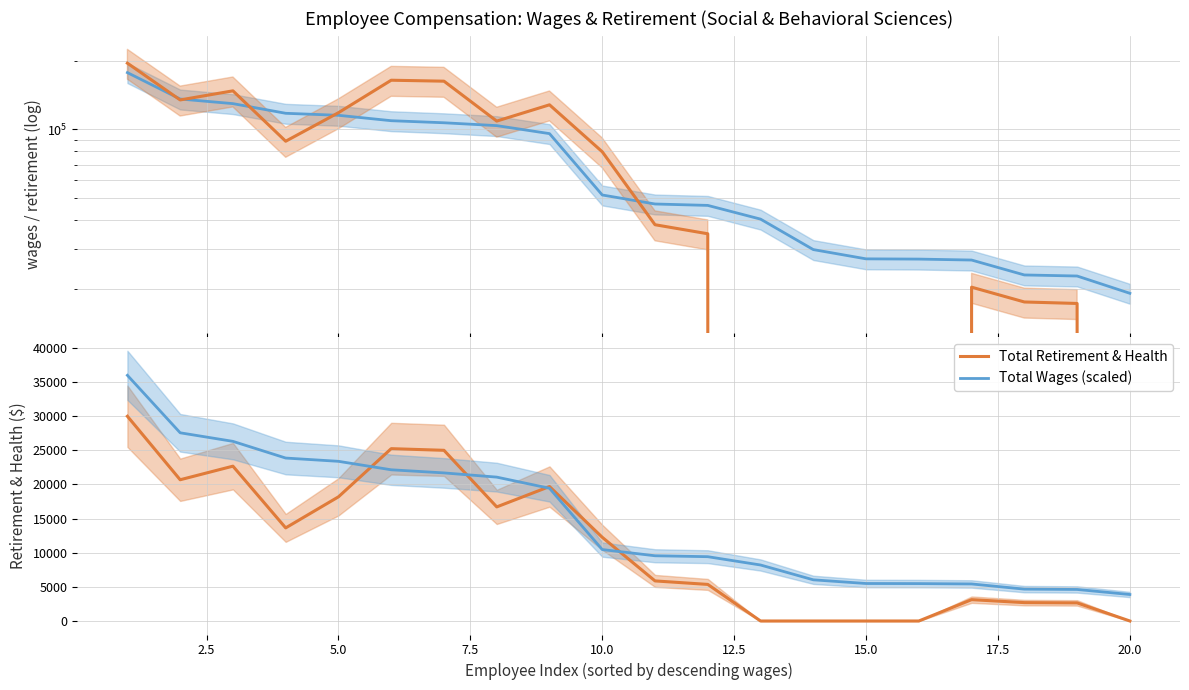

The Total Wages (scaled) series shows 38705.1 at 15.0. True or false?

False